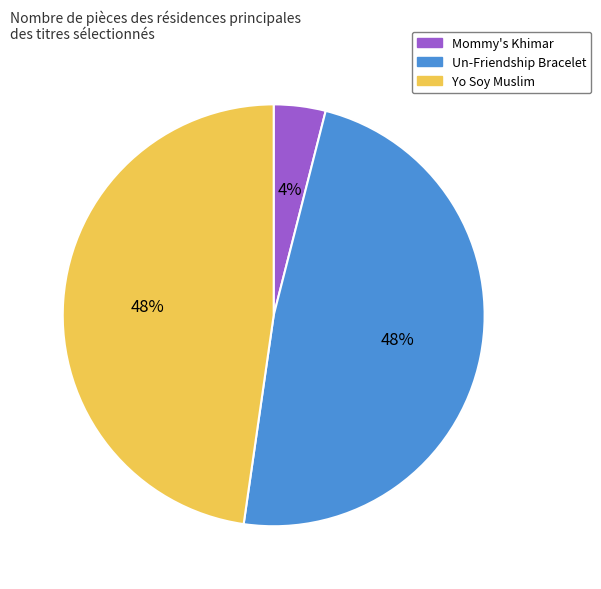

Count the number of slices in the pie.

3